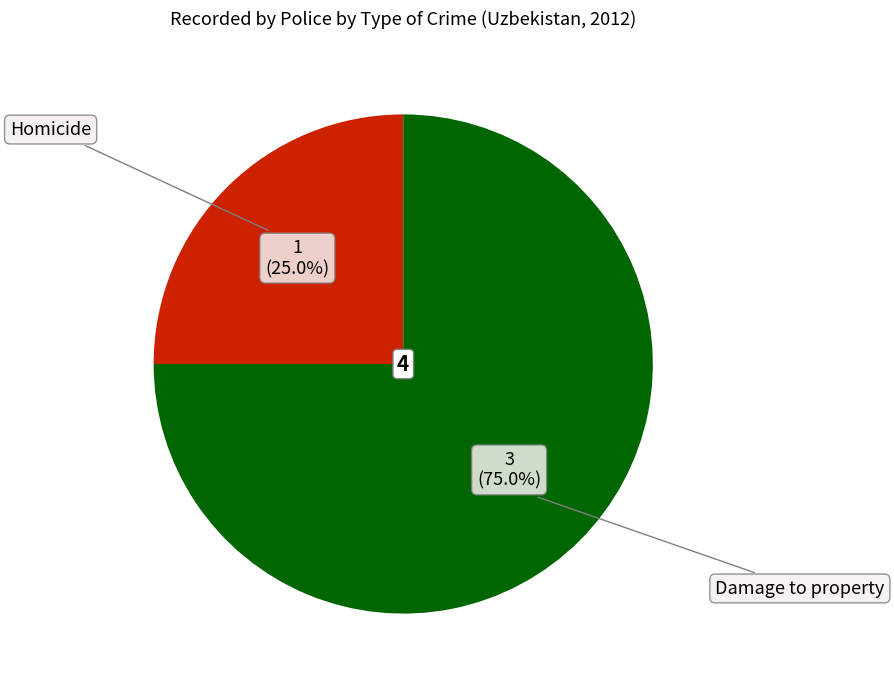

Is Damage to property the majority of the pie?

Yes